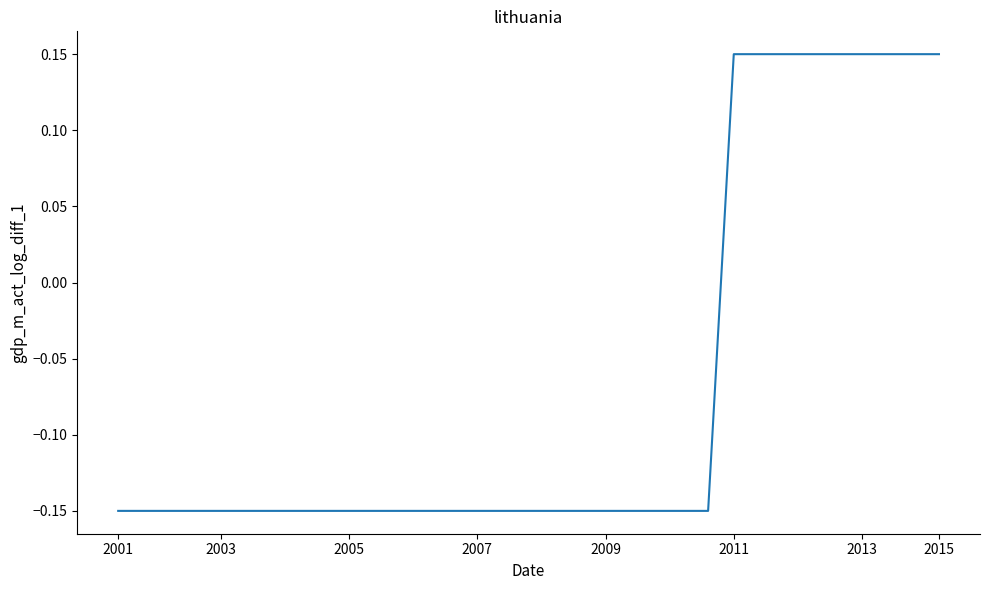

How many series are shown in this chart?

1